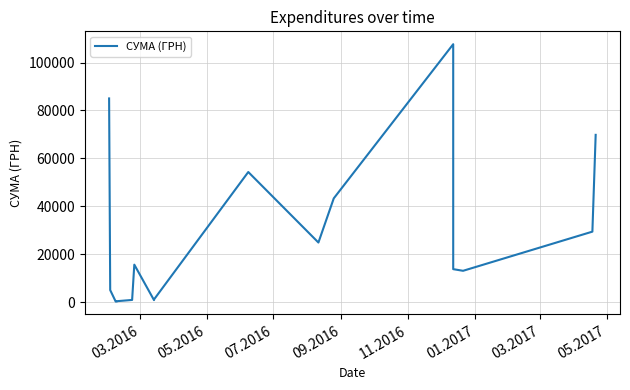

Reading right to left, what are all the values shown in this chart?

69829.0	29440.0	13100.0	13788.0	22122.9	107657.1	43325.5	24897.0	54324.4	1152.5	852.6	15664.3	937.8	417.0	300.0	271.4	5060.1	85026.0